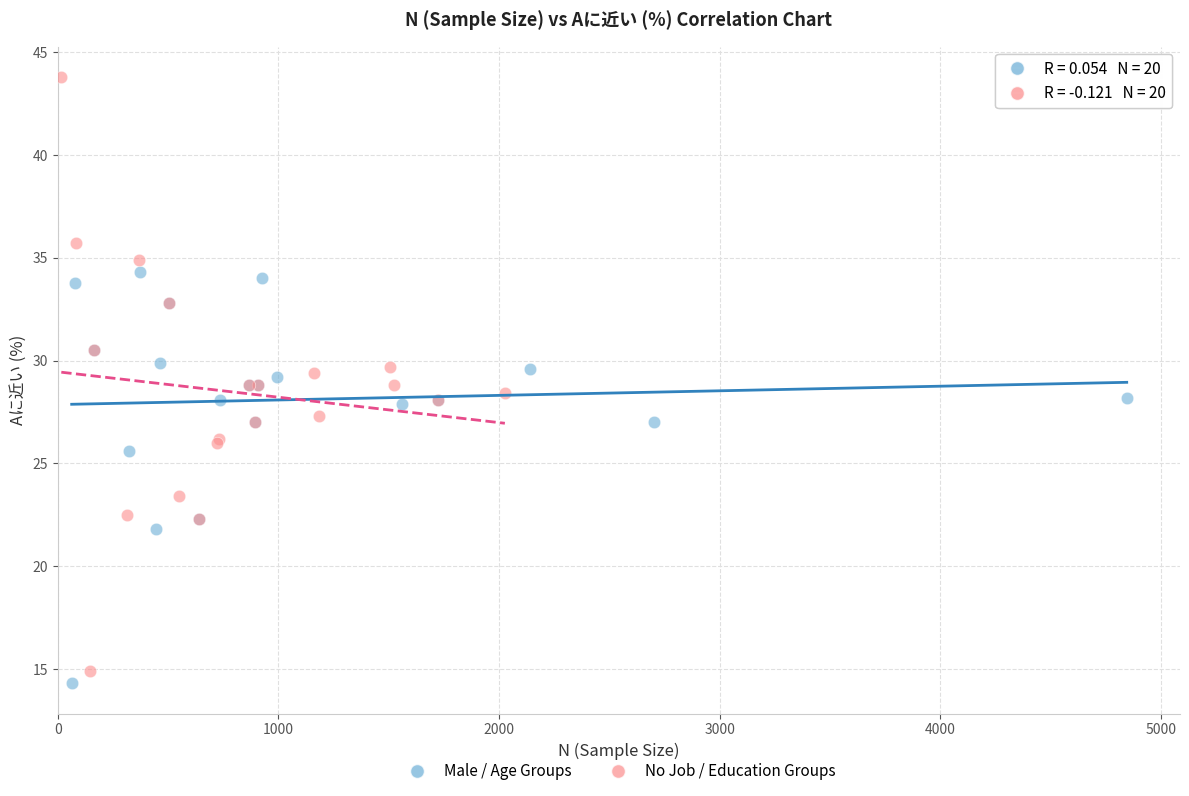

Which series contains the highest Y value?

No Job / Education Groups